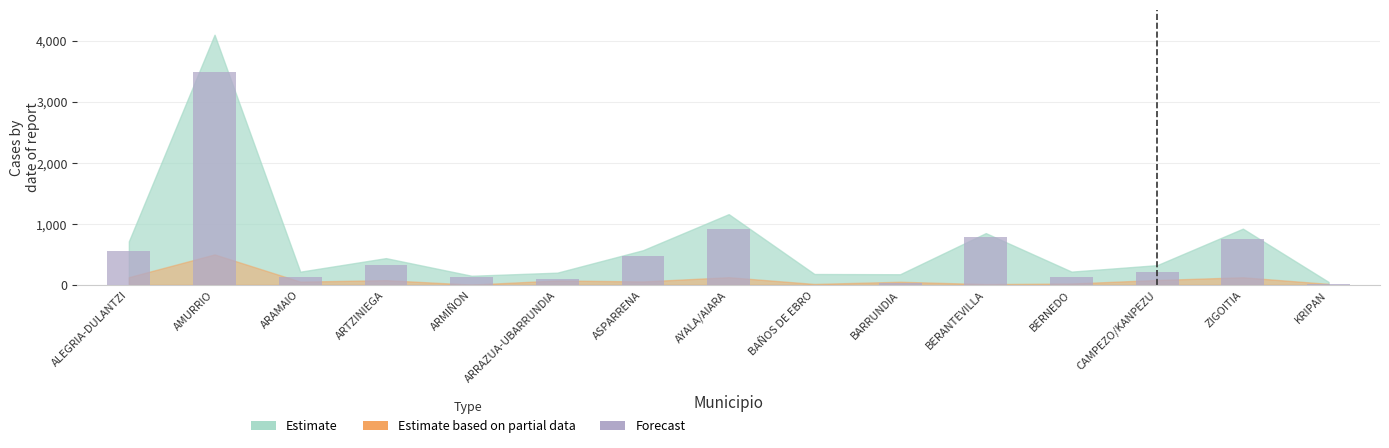

What is the approximate value at BARRUNDIA, to the nearest 50?

50